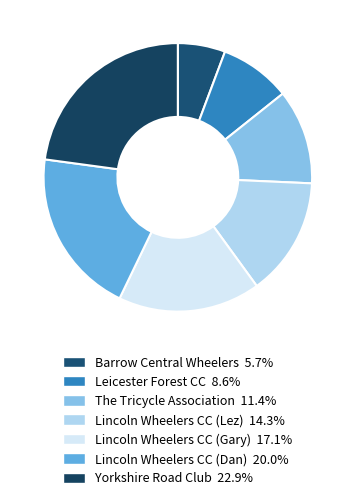

Approximately how many times larger is the value at Lincoln Wheelers CC (Gary) compared to Leicester Forest CC?

2.0